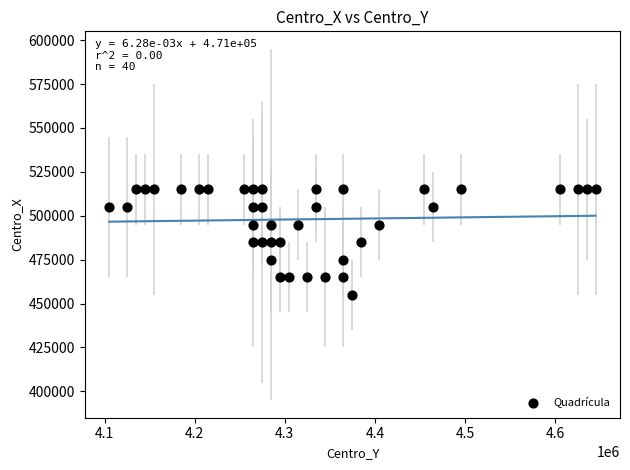

What is the range of X values (max minus min)?

540000